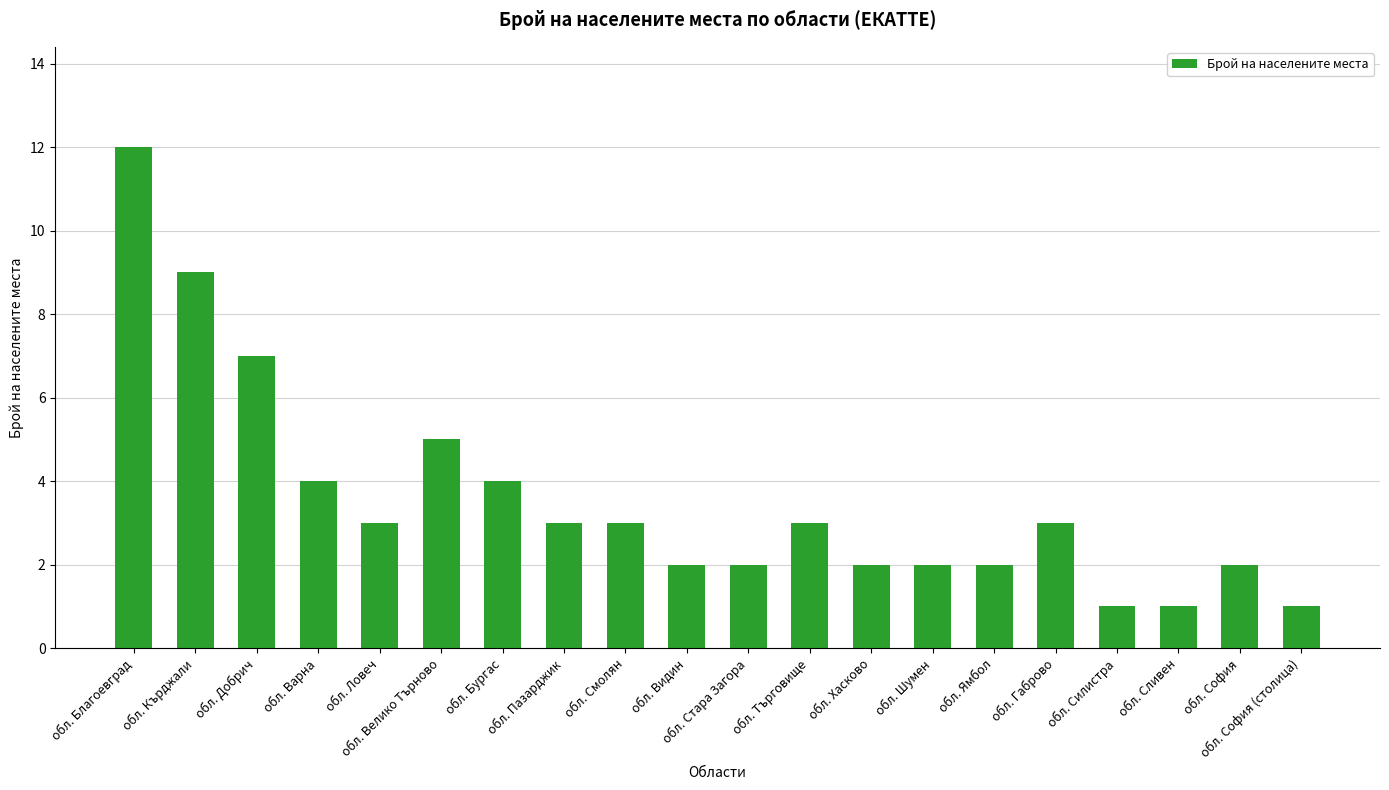

What is the ratio of the value at обл. Благоевград to the value at обл. Добрич?

1.7